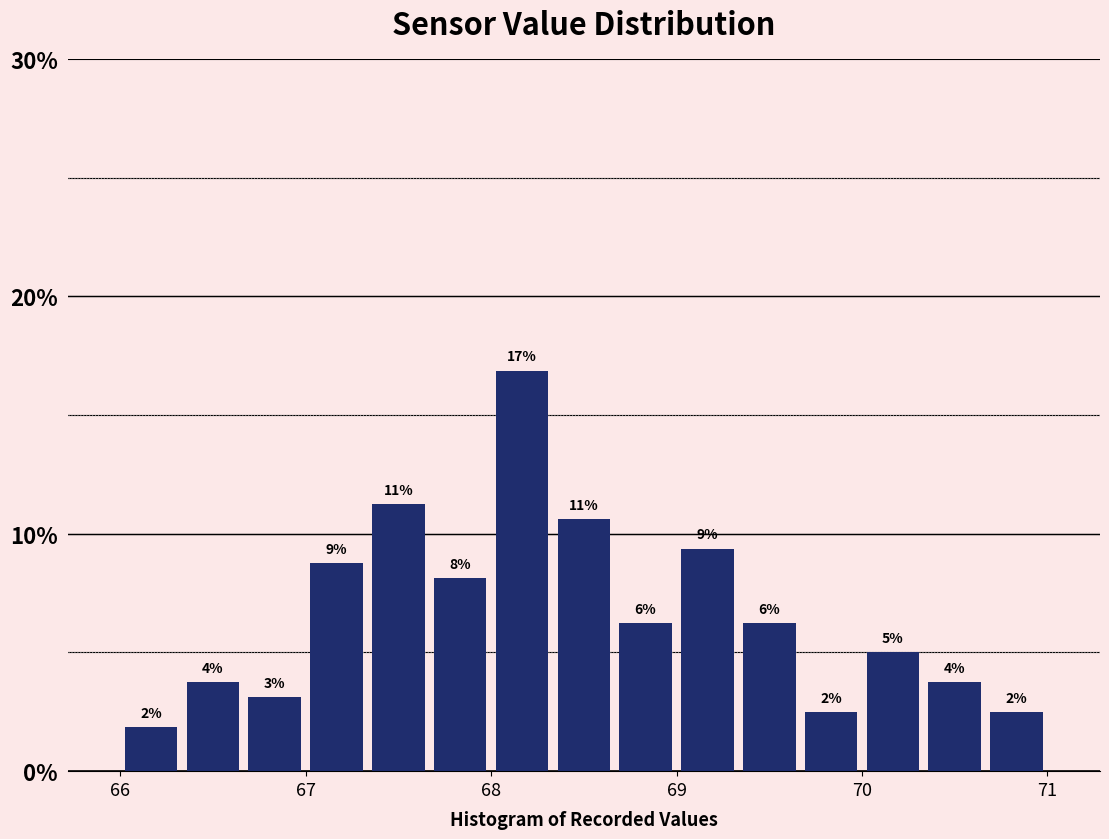

Read against the x-axis, roughly where is the centre of the tallest bar?

68.2